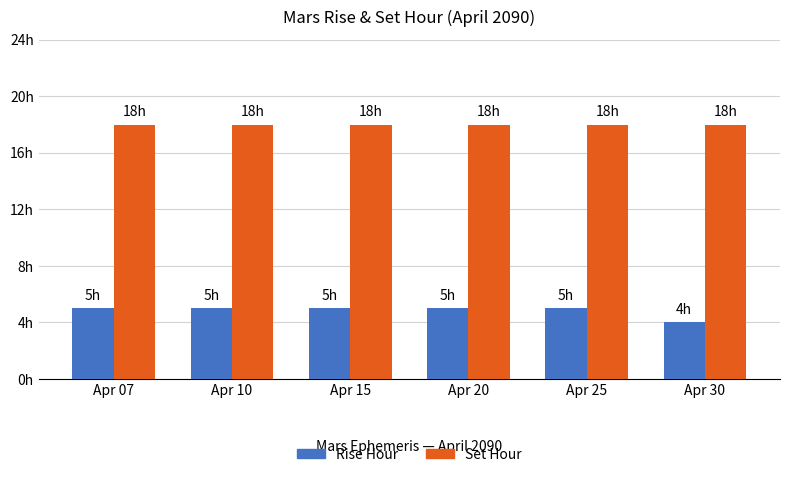

What is the total value across all series at Apr 30?

22